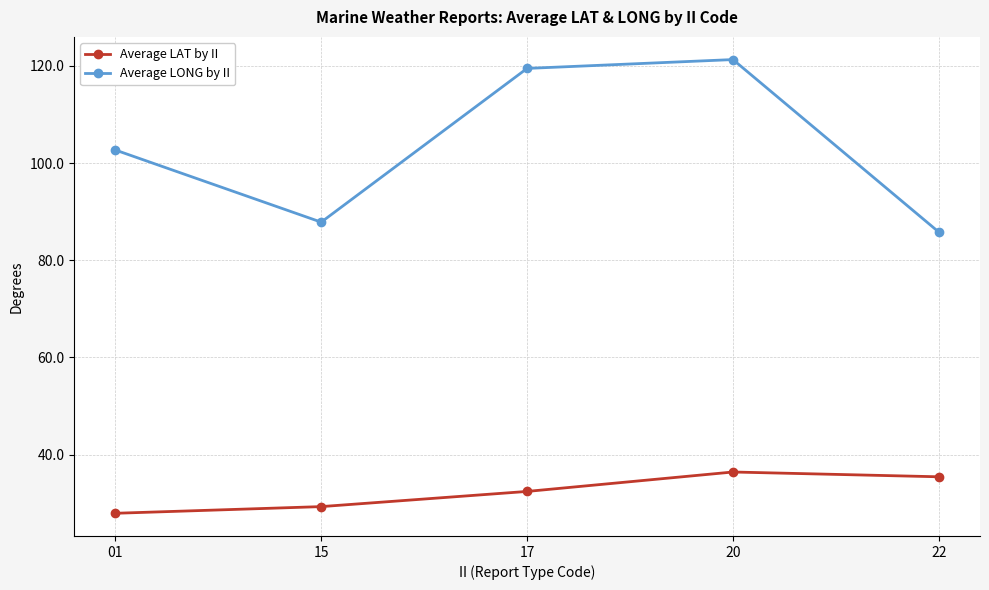

What is the spread (max minus min) of values at 20?

84.9